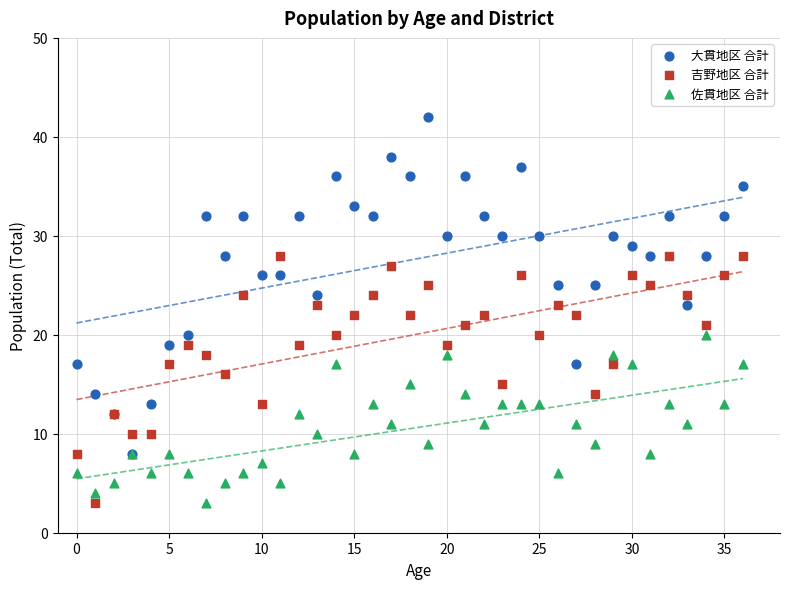

What are all the series names shown in the legend?

大貫地区 合計, 吉野地区 合計, 佐貫地区 合計